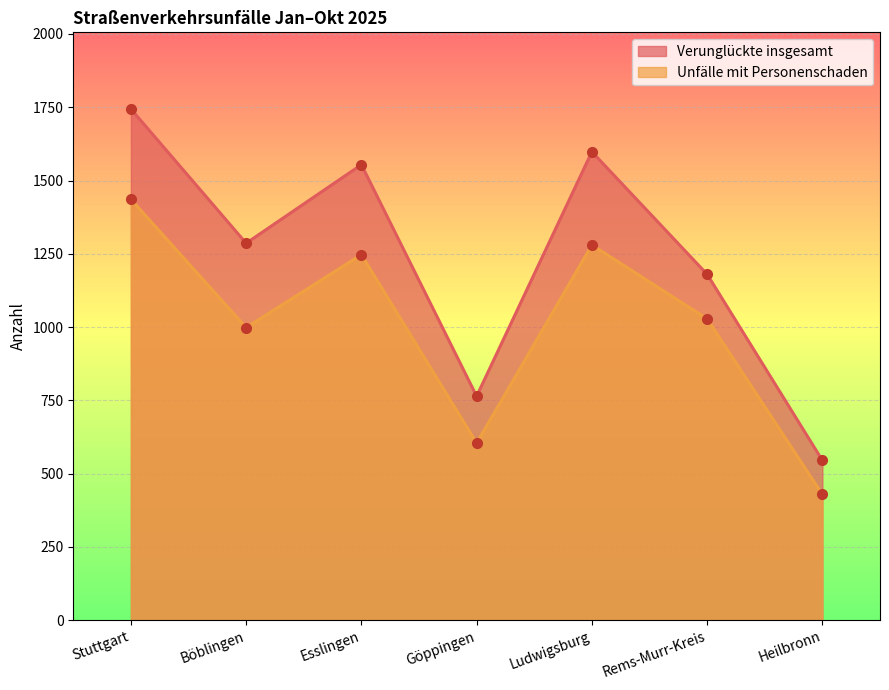

How many categories are shown in the chart?

7